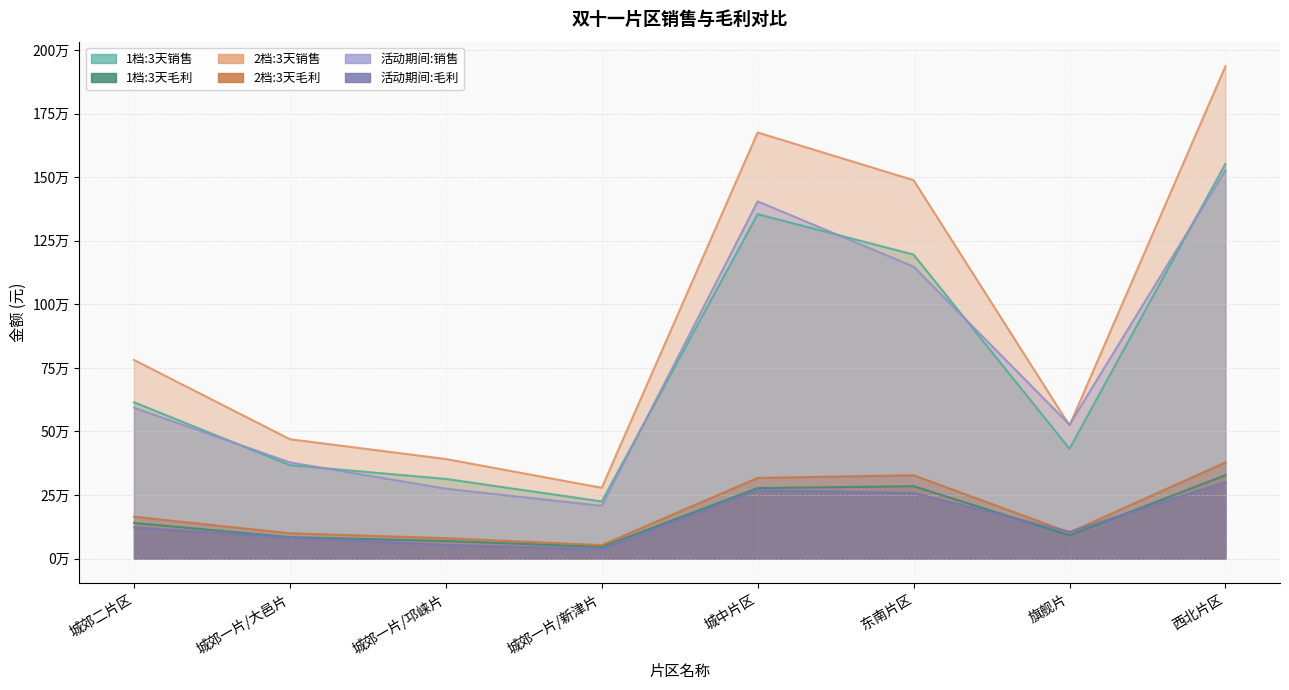

What are all the series names shown in the legend?

1档:3天销售, 1档:3天毛利, 2档:3天销售, 2档:3天毛利, 活动期间:销售, 活动期间:毛利